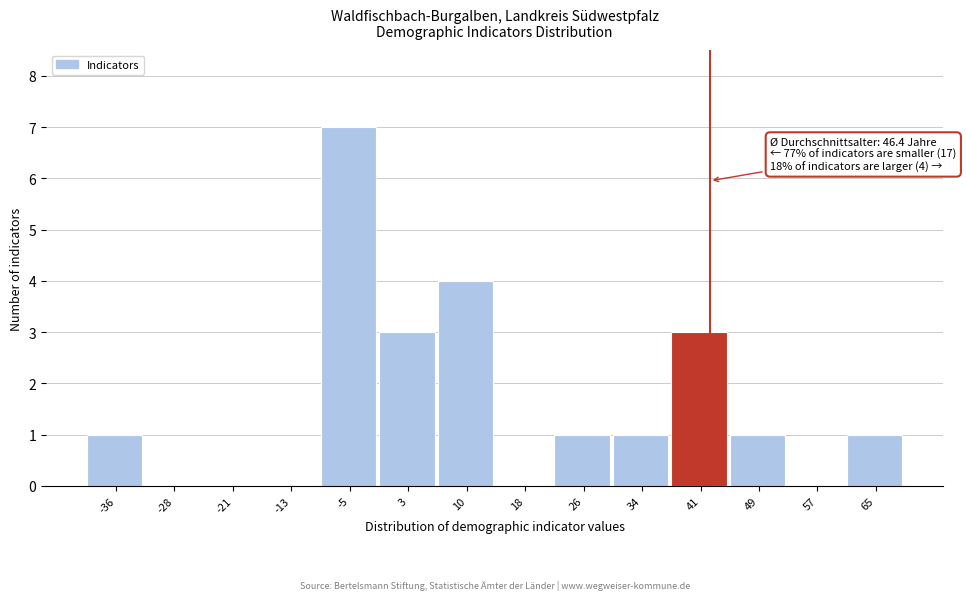

Reading left to right, extract all data points from this chart.

-36=1	-28=0	-21=0	-13=0	-5=7	3=3	10=4	18=0	26=1	34=1	41=3	49=1	57=0	65=1